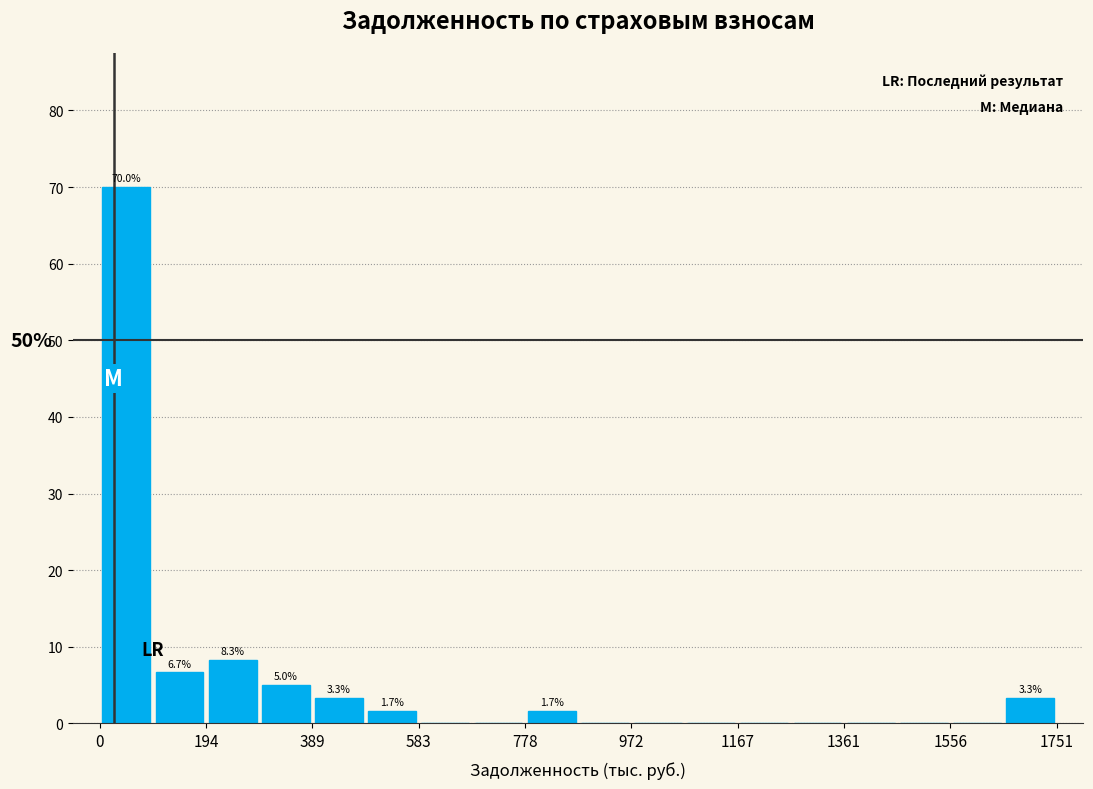

Which range on the x-axis has the tallest bar?

0 to 100